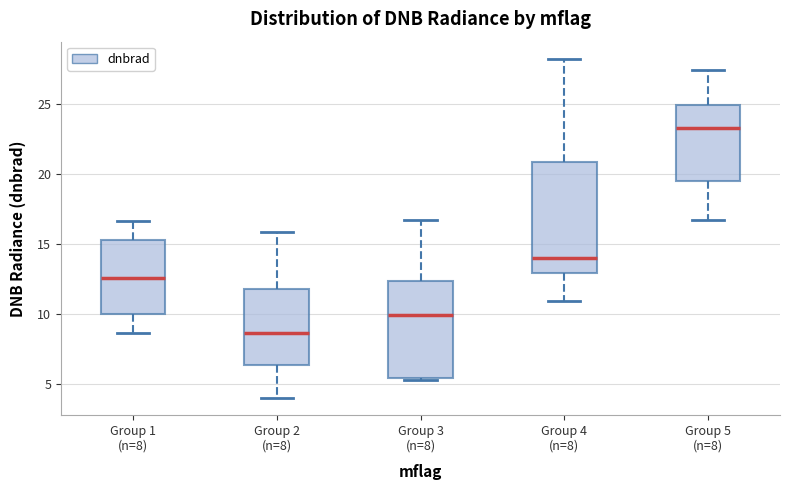

Reading left to right, read every box against the y-axis: the position of its median line, the range the box covers, and the ends of its whiskers. The values are not printed on the chart, so give them approximately, as read against the axis.

Group 1 (n=8): median 12.5, box 10.0 to 15.5, whiskers 8.5 to 16.5
Group 2 (n=8): median 8.5, box 6.5 to 12.0, whiskers 4.0 to 16.0
Group 3 (n=8): median 10.0, box 5.5 to 12.5, whiskers 5.5 to 16.5
Group 4 (n=8): median 14.0, box 13.0 to 21.0, whiskers 11.0 to 28.5
Group 5 (n=8): median 23.5, box 19.5 to 25.0, whiskers 16.5 to 27.5